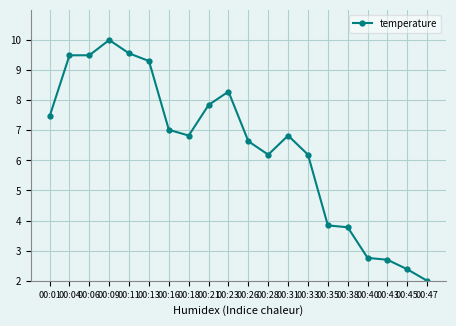

Read the value at 00:11.

9.6